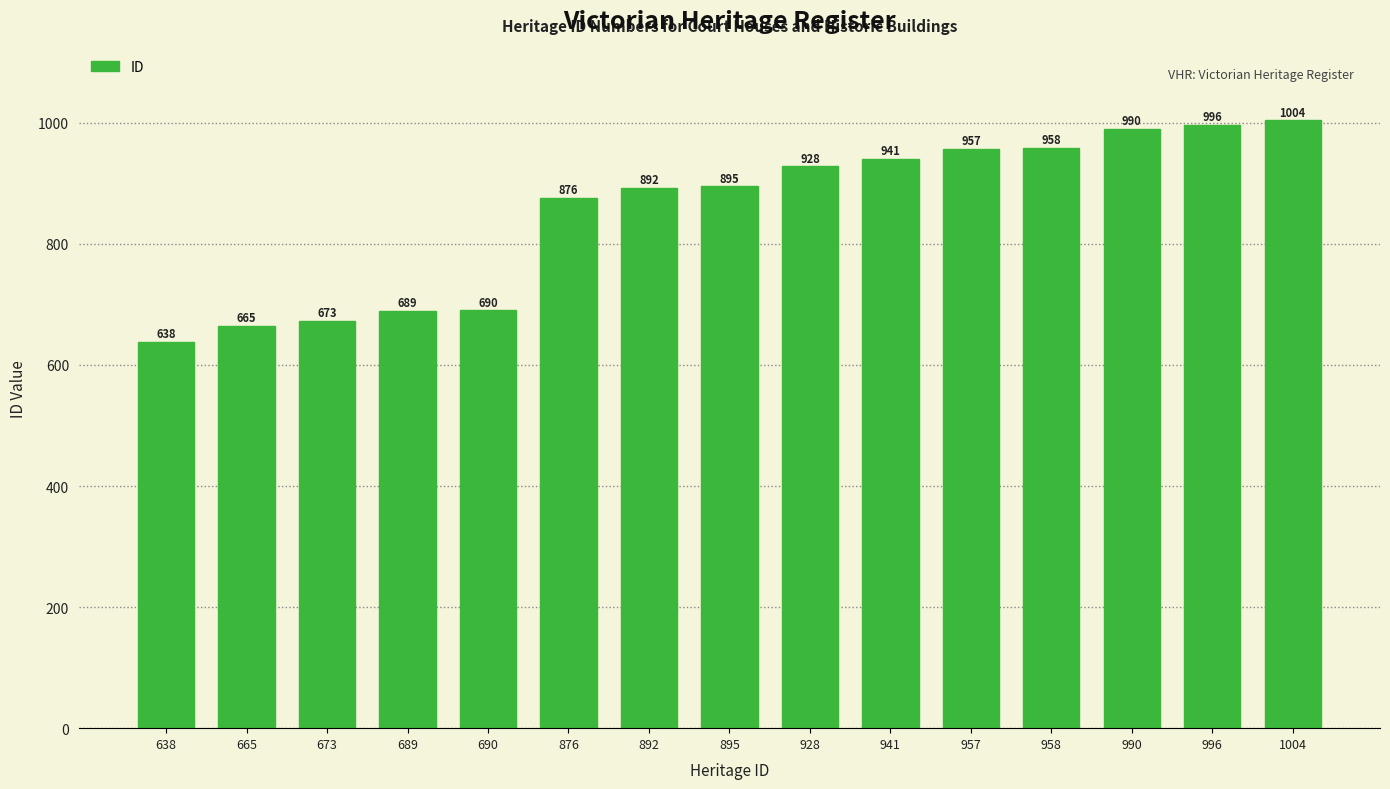

What is the difference between the values at 958 and 876?

82